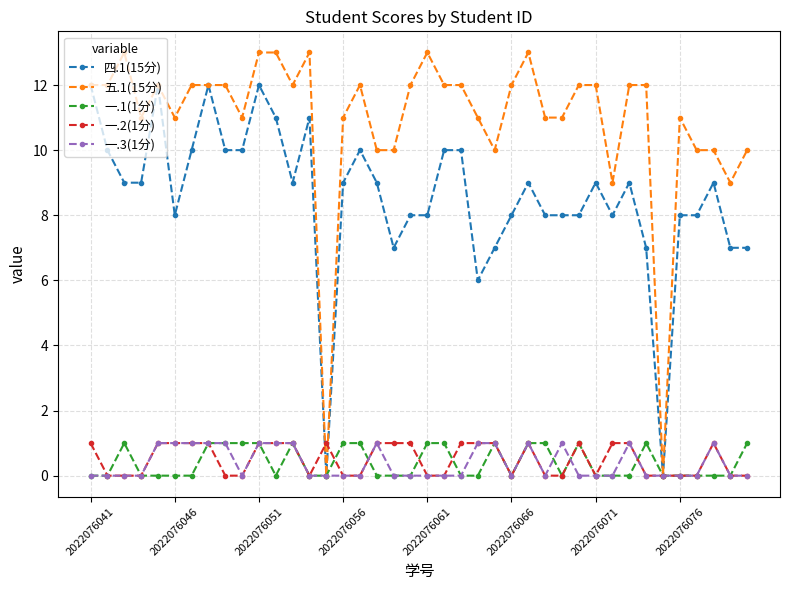

What is the maximum value shown in the chart?

13